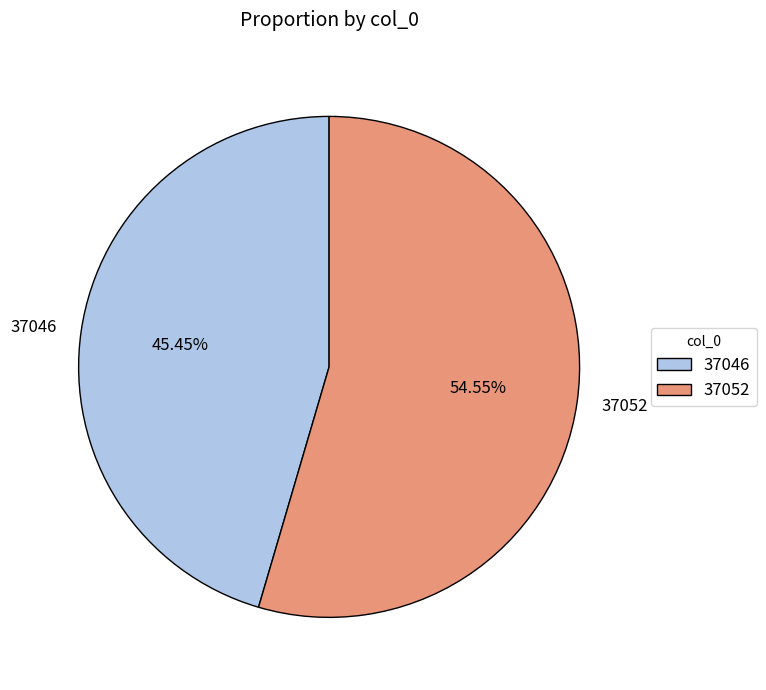

To the nearest percent, what is the difference between the largest and smallest slice percentages?

9%